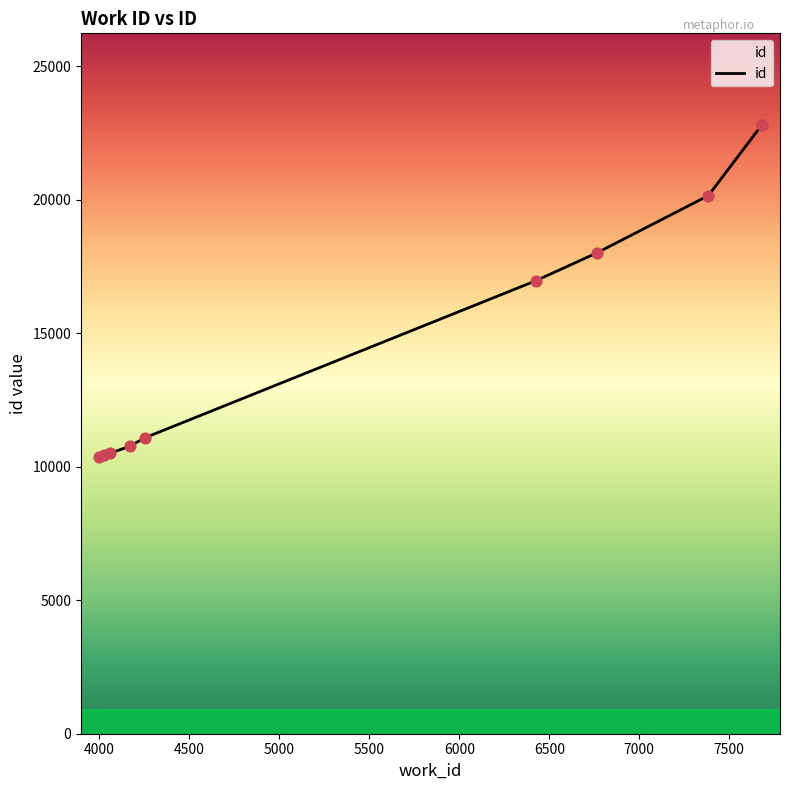

What is the change in value from 3998 to 6764?

+7623